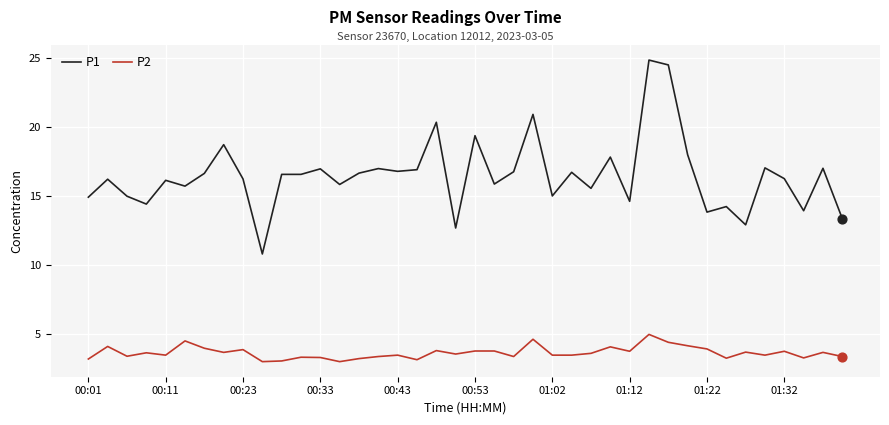

Which series has the largest total across all categories?

P1